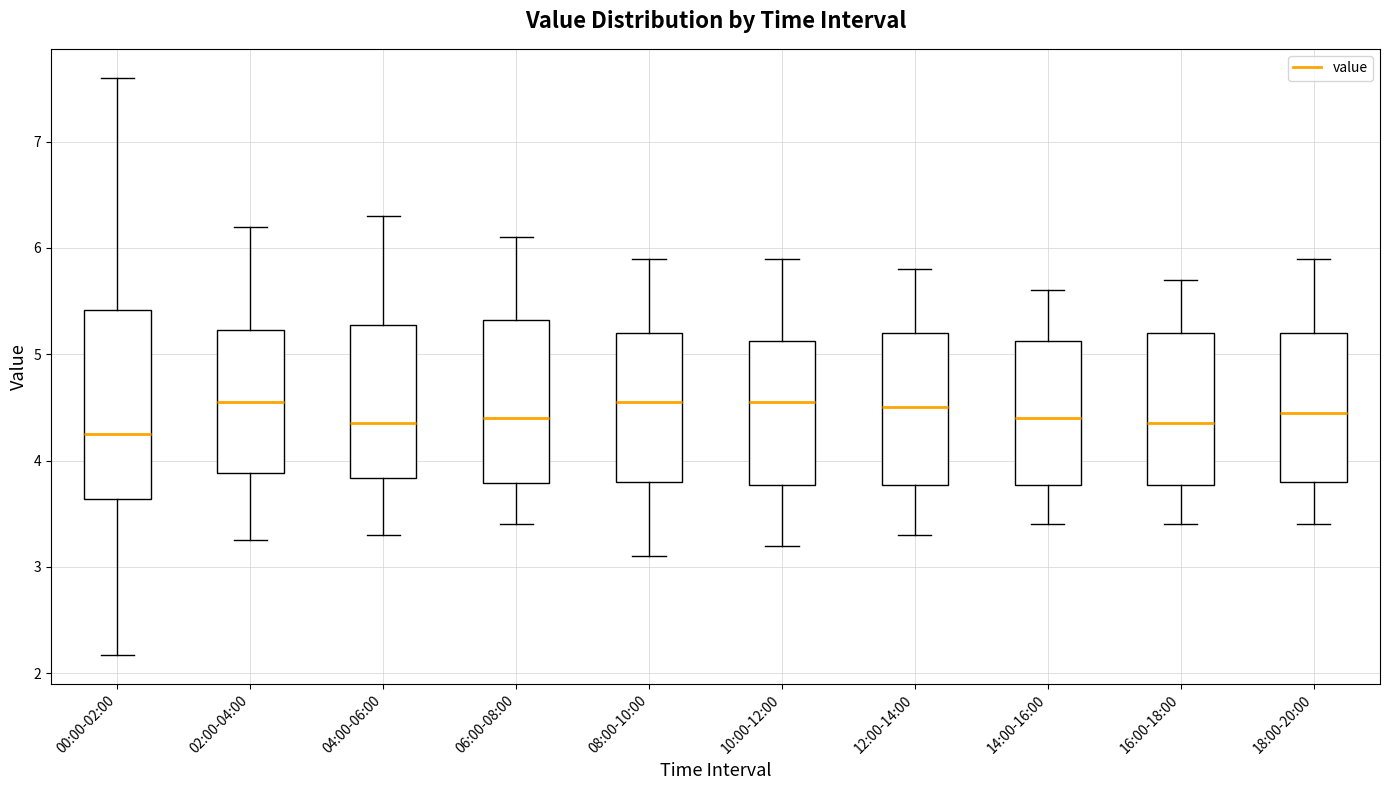

Reading left to right, read every box against the y-axis: the position of its median line, the range the box covers, and the ends of its whiskers. The values are not printed on the chart, so give them approximately, as read against the axis.

00:00-02:00: median 4.3, box 3.6 to 5.4, whiskers 2.2 to 7.6
02:00-04:00: median 4.6, box 3.9 to 5.2, whiskers 3.3 to 6.2
04:00-06:00: median 4.4, box 3.8 to 5.3, whiskers 3.3 to 6.3
06:00-08:00: median 4.4, box 3.8 to 5.3, whiskers 3.4 to 6.1
08:00-10:00: median 4.6, box 3.8 to 5.2, whiskers 3.1 to 5.9
10:00-12:00: median 4.6, box 3.8 to 5.1, whiskers 3.2 to 5.9
12:00-14:00: median 4.5, box 3.8 to 5.2, whiskers 3.3 to 5.8
14:00-16:00: median 4.4, box 3.8 to 5.1, whiskers 3.4 to 5.6
16:00-18:00: median 4.4, box 3.8 to 5.2, whiskers 3.4 to 5.7
18:00-20:00: median 4.5, box 3.8 to 5.2, whiskers 3.4 to 5.9